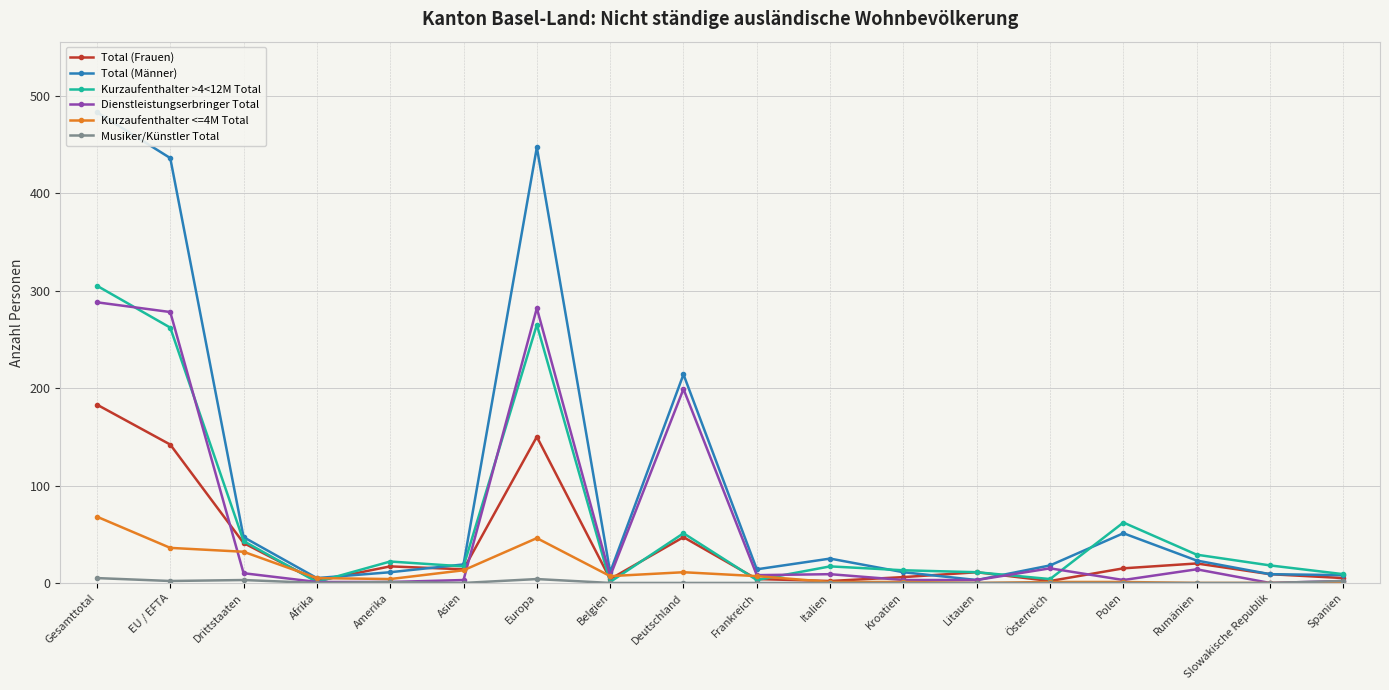

How many series are shown in this chart?

6